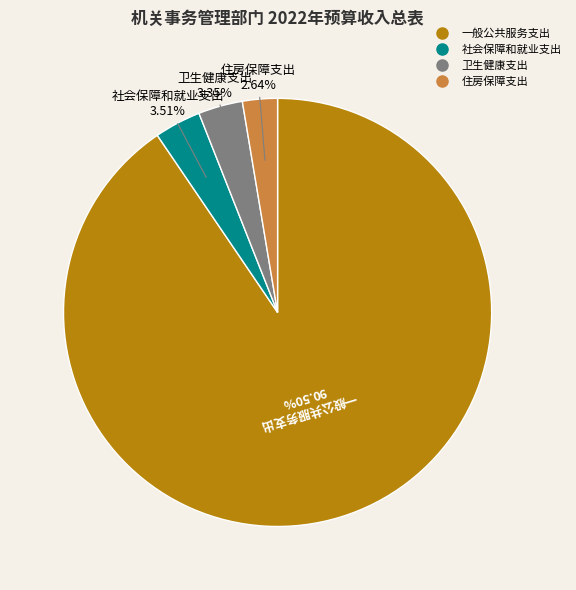

Which category has the smallest portion of the pie?

住房保障支出